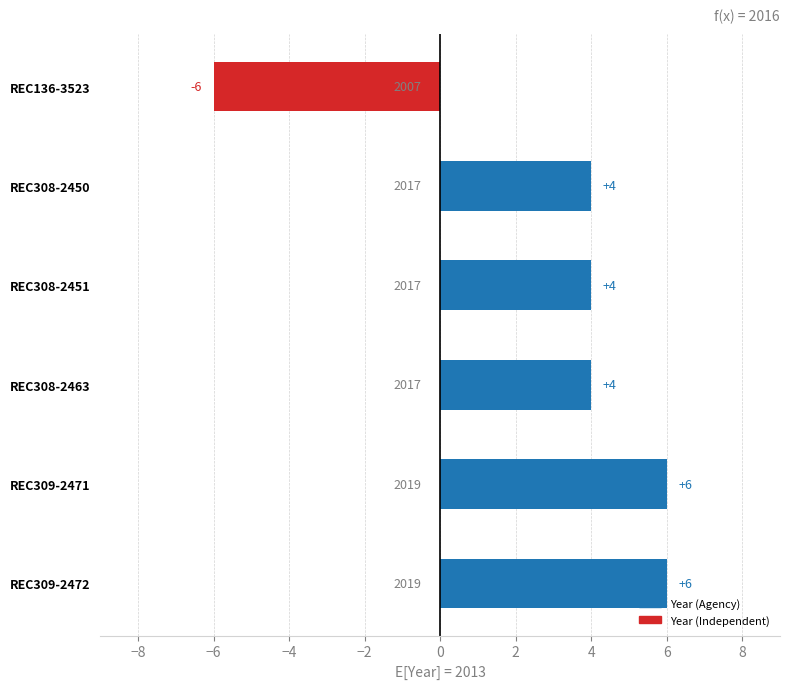

Are the bars grouped side by side (vs. stacked)?

No